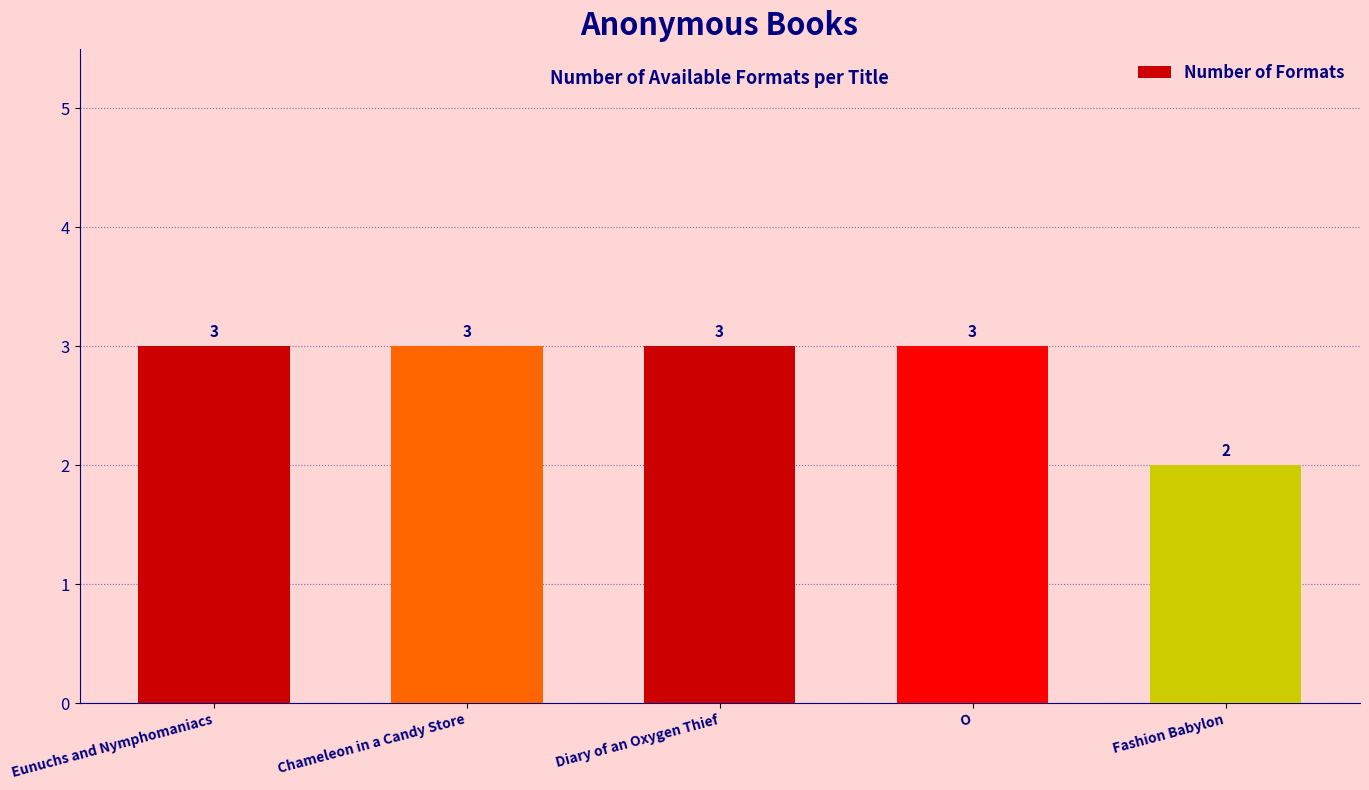

Reading right to left, what are all the values shown in this chart?

Fashion Babylon=2	O=3	Diary of an Oxygen Thief=3	Chameleon in a Candy Store=3	Eunuchs and Nymphomaniacs=3